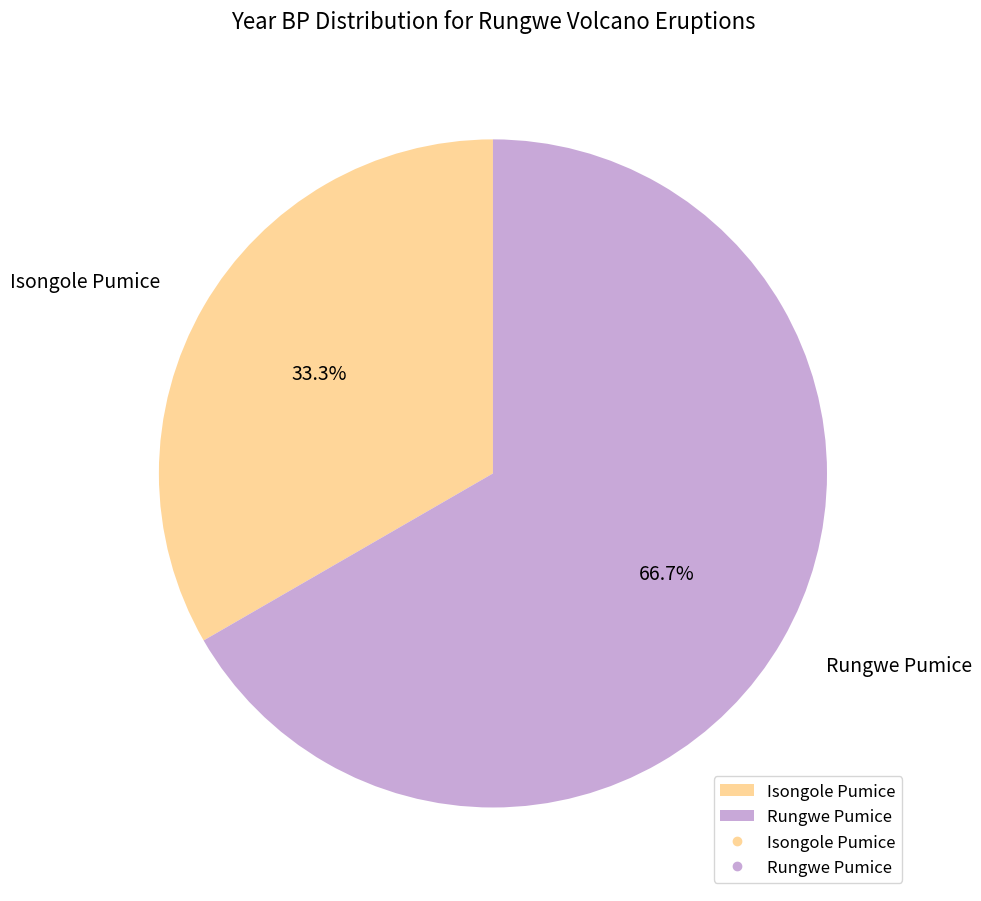

Which category has the biggest portion of the pie?

Rungwe Pumice